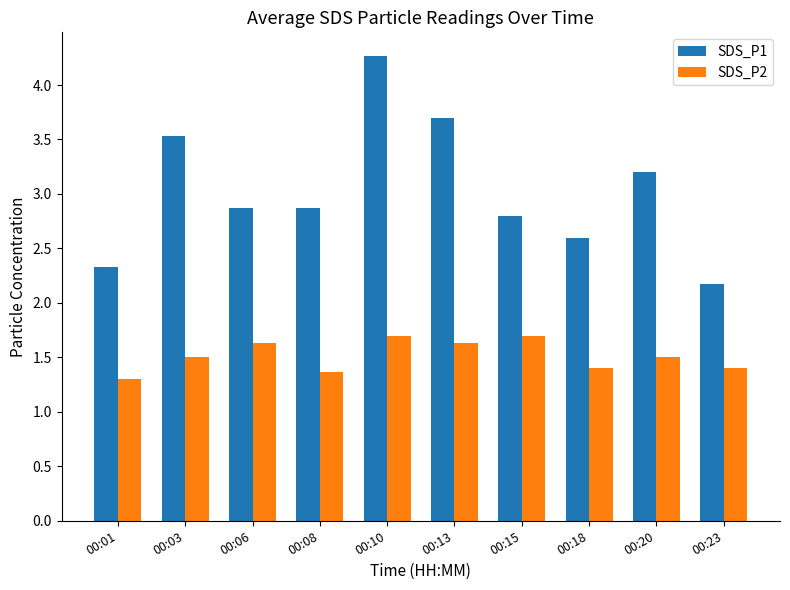

Count the number of data series in this chart.

2